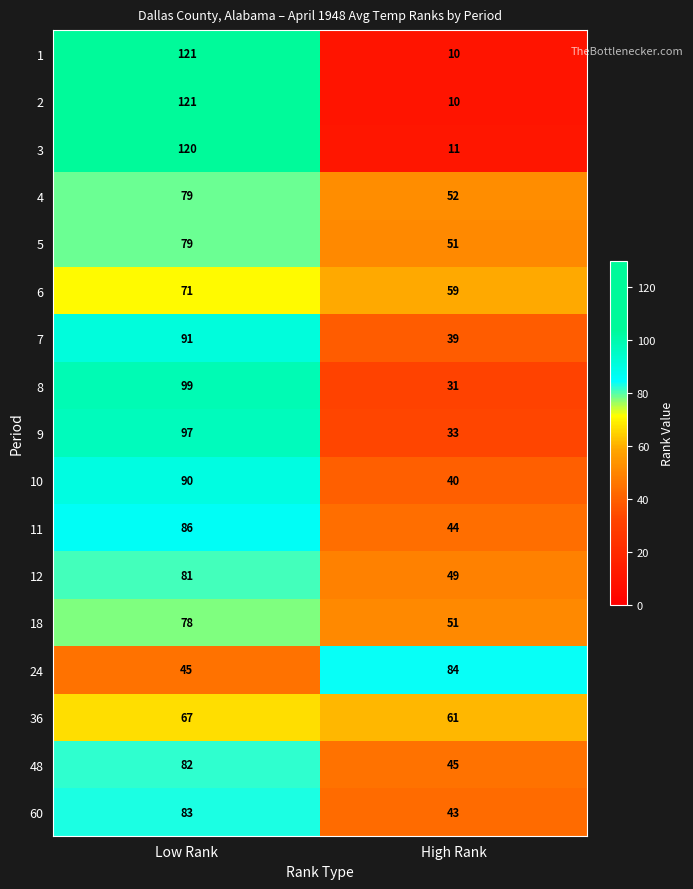

At how many categories does at least one series exceed 63?

2